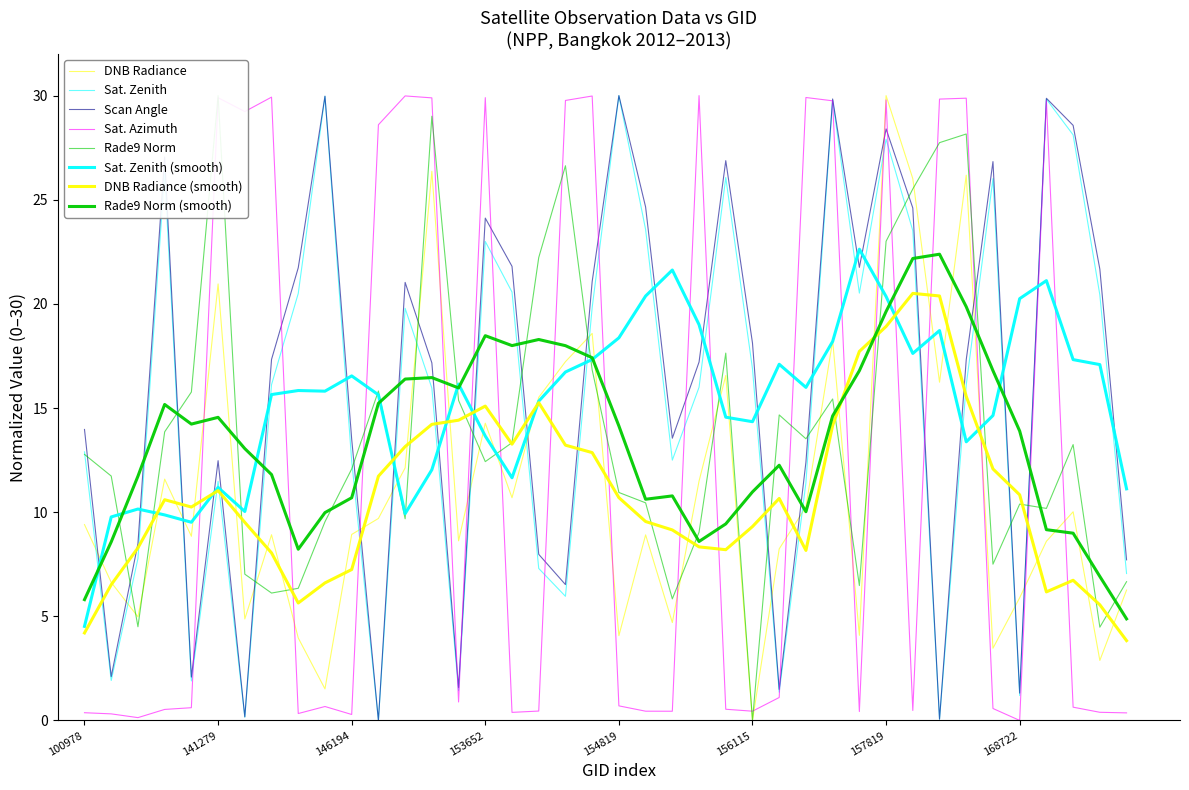

What is the difference between the sata values at 143430 and 156115?

29.5